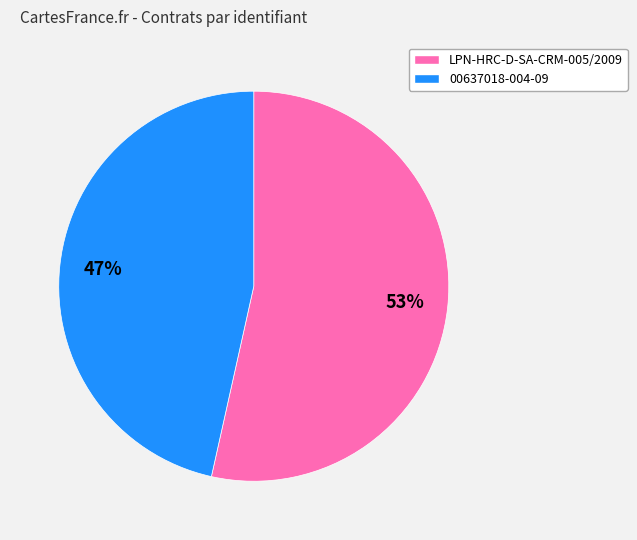

What percentage is the LPN-HRC-D-SA-CRM-005/2009 slice, to the nearest percent?

53%